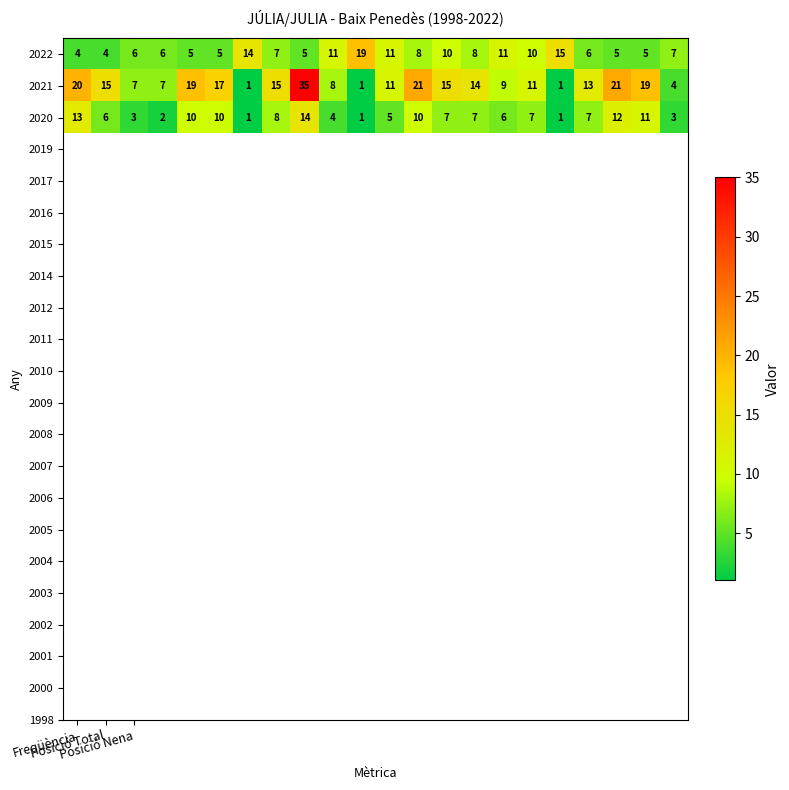

List the series in order of their peak value, highest first.

2021, 2022, 2020